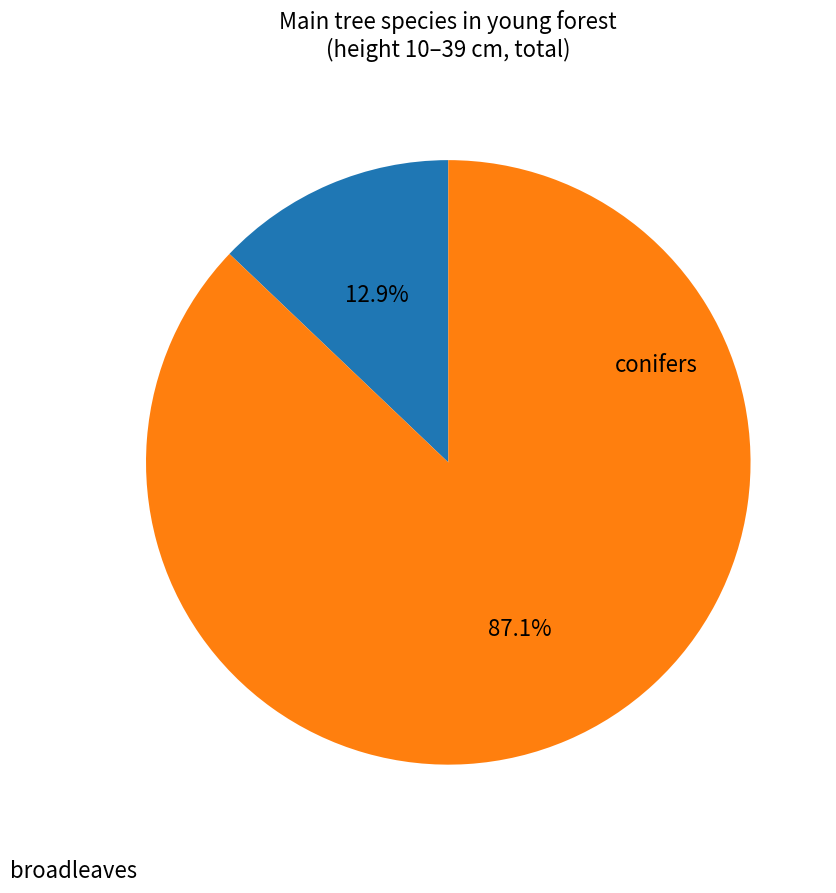

Is there a majority slice in this chart?

Yes